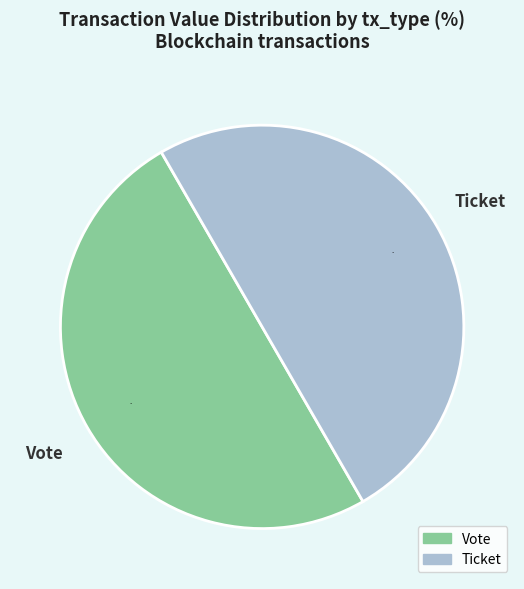

To the nearest percent, what is the combined percentage of Ticket and Vote?

100%